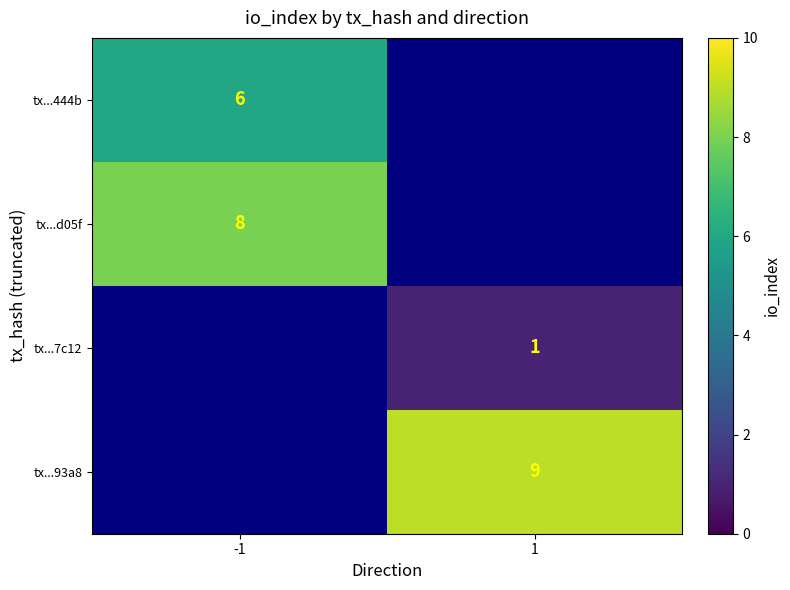

Is it true that tx...93a8 equals 5.6 at 1?

False